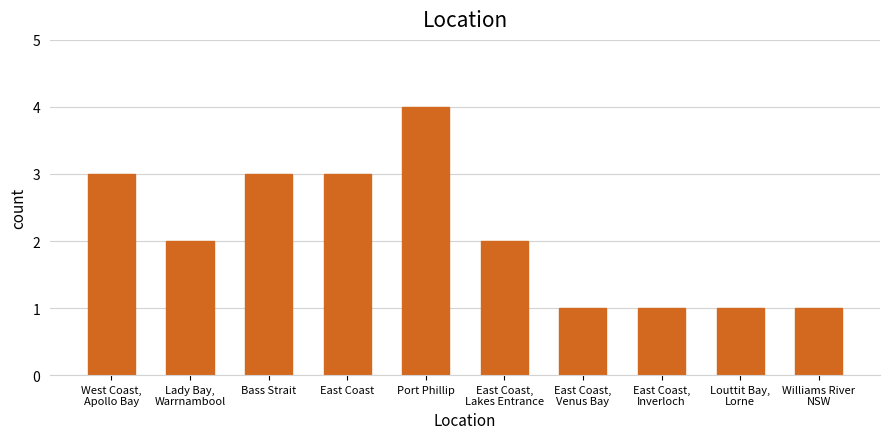

What is the approximate value at West Coast,
Apollo Bay?

3